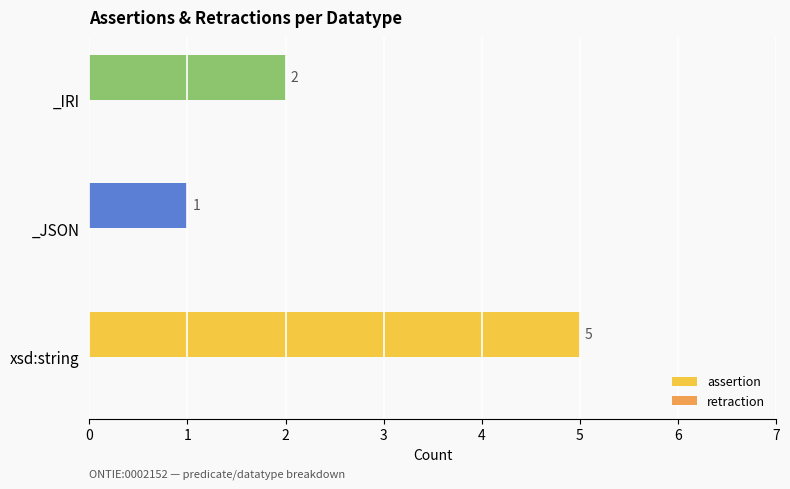

Rank the categories by value from lowest to highest.

_JSON, _IRI, xsd:string